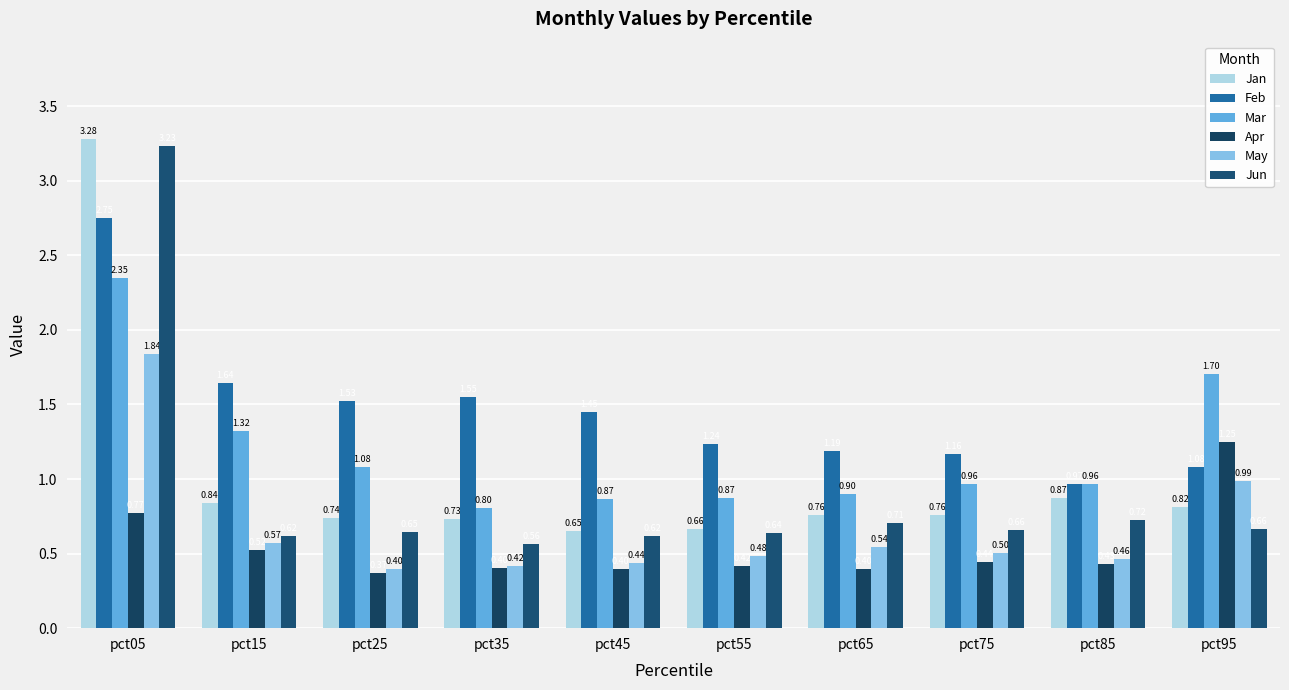

Rank the categories by May value from lowest to highest.

pct25, pct35, pct45, pct85, pct55, pct75, pct65, pct15, pct95, pct05